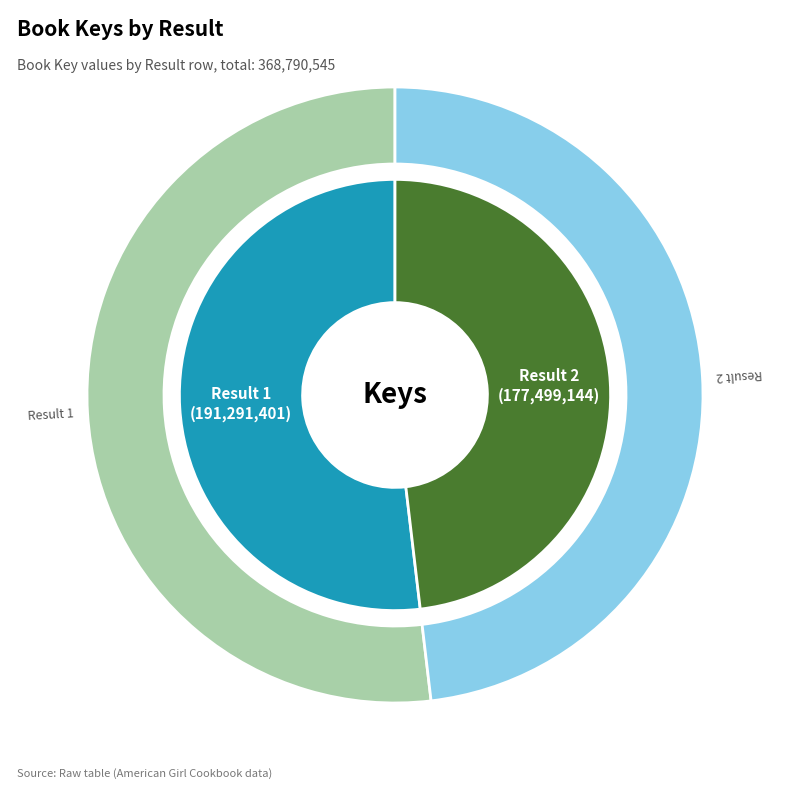

What percentage is NOT represented by 1?

48.1%